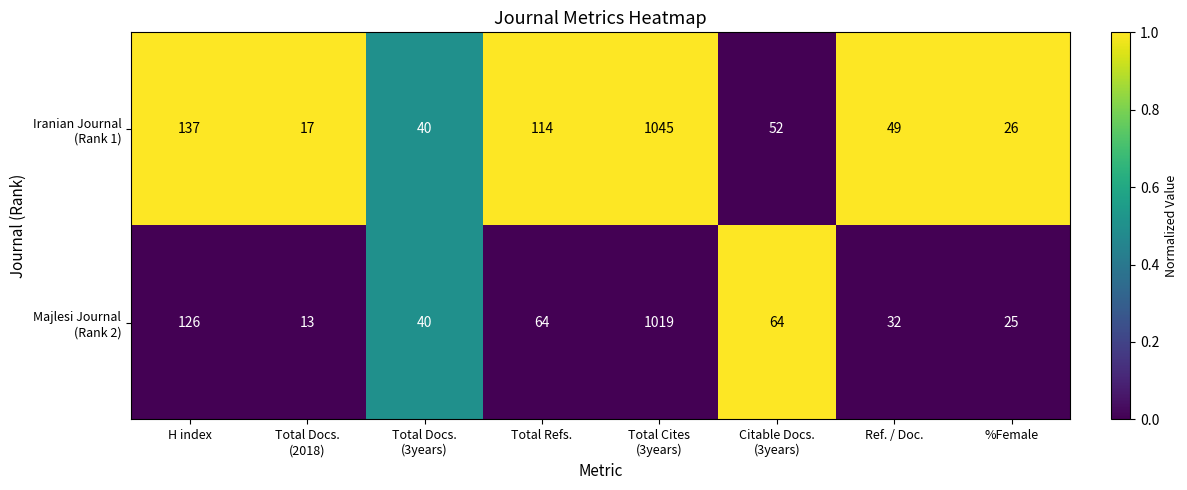

What is the smallest value displayed?

13